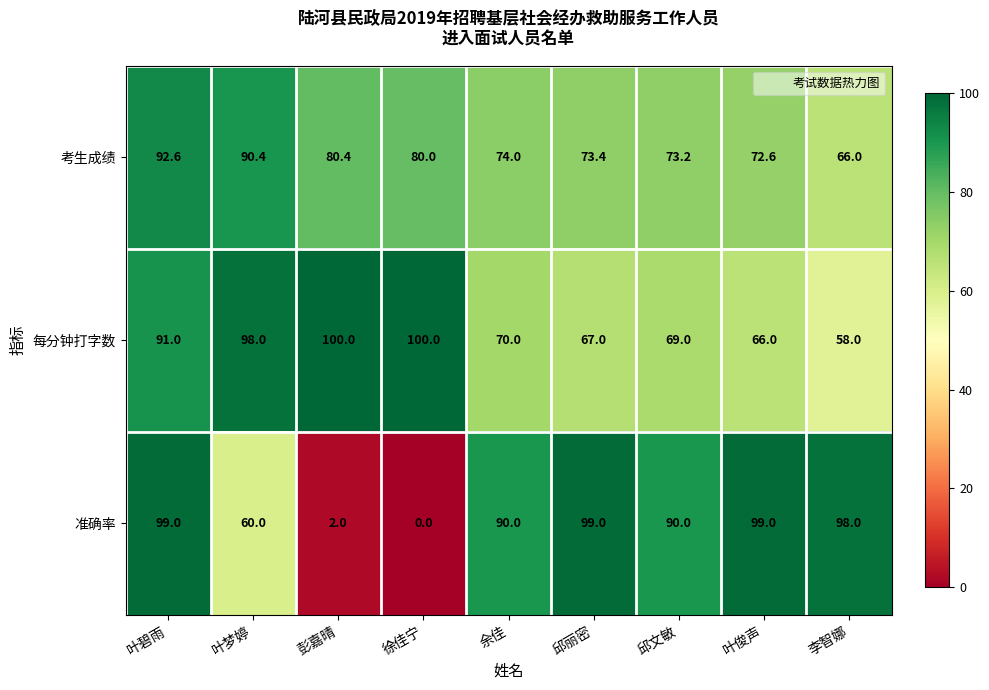

At which category is the sum across all series the highest?

叶碧雨